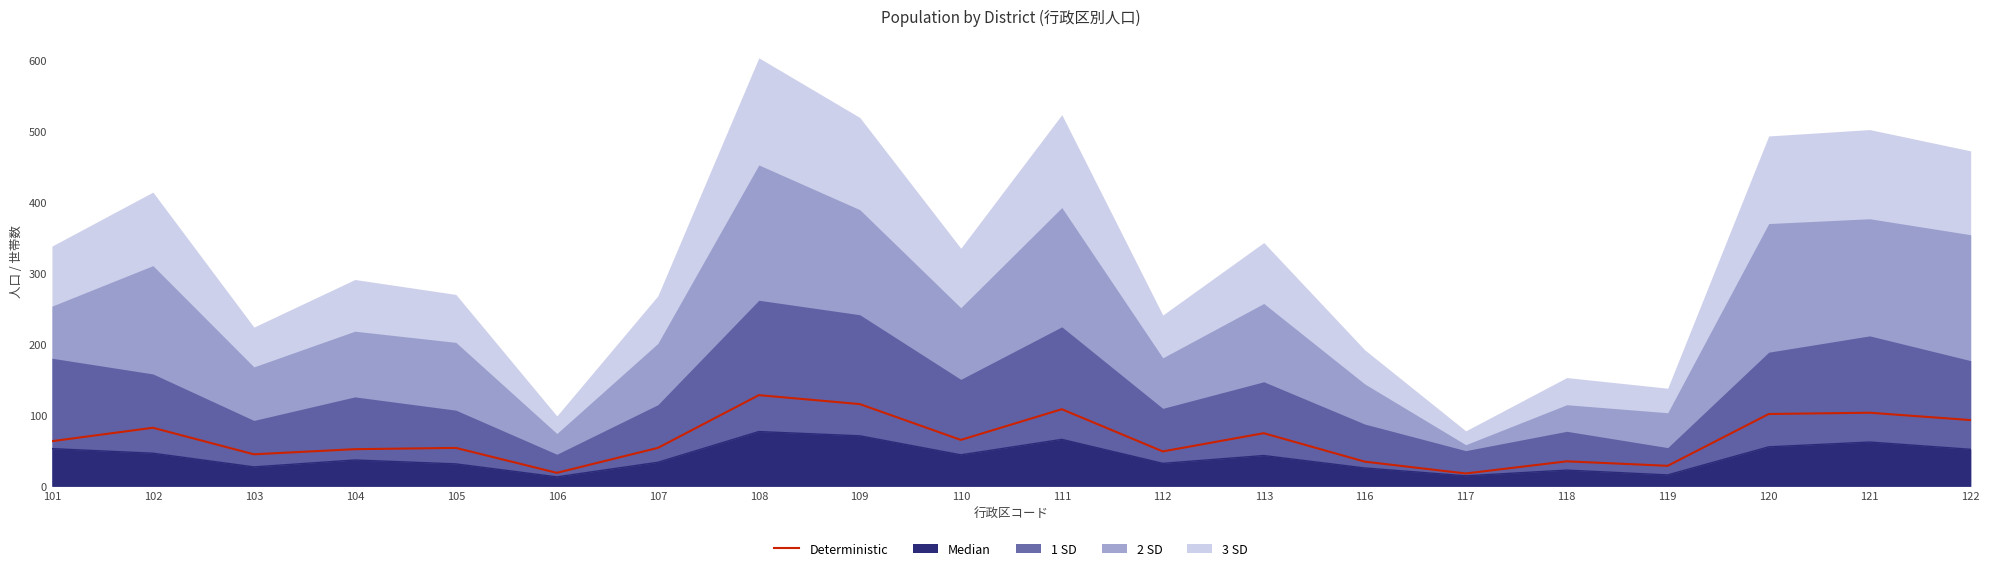

What is the difference between the values at 112 and 104?

3.1